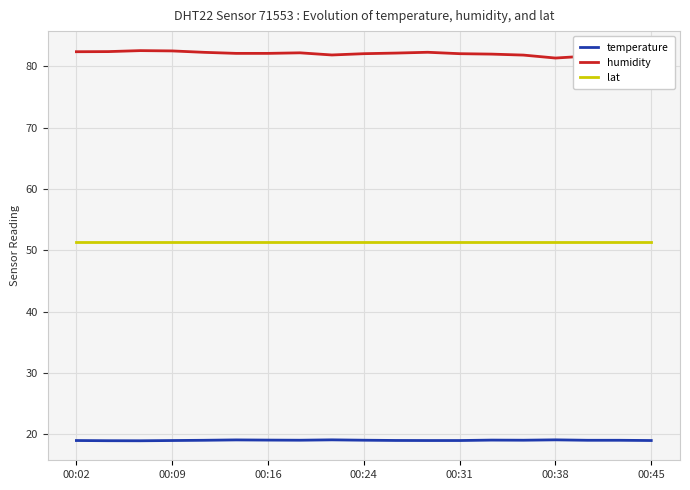

True or false: temperature and lat intersect in this chart.

False